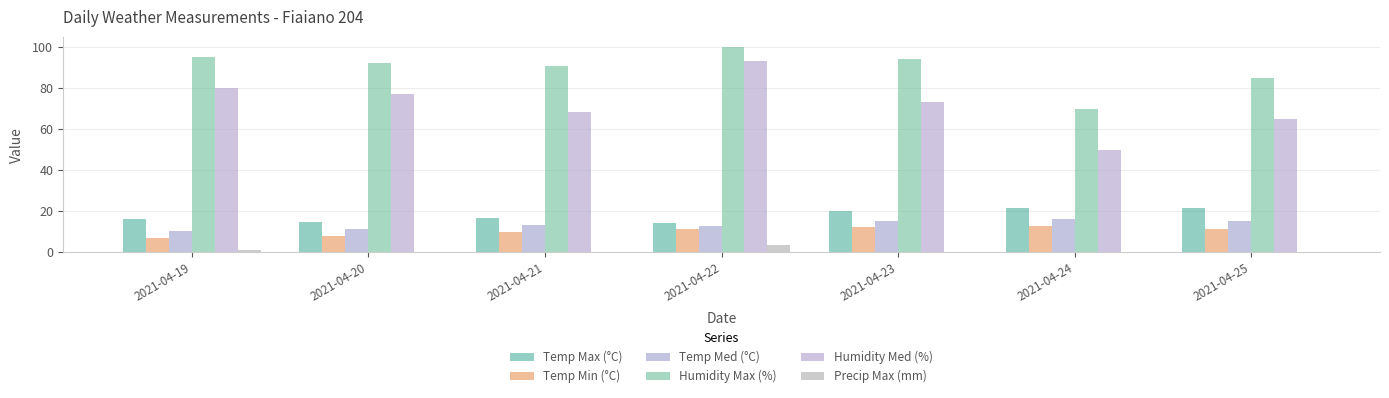

At which category is the sum across all series the highest?

2021-04-22